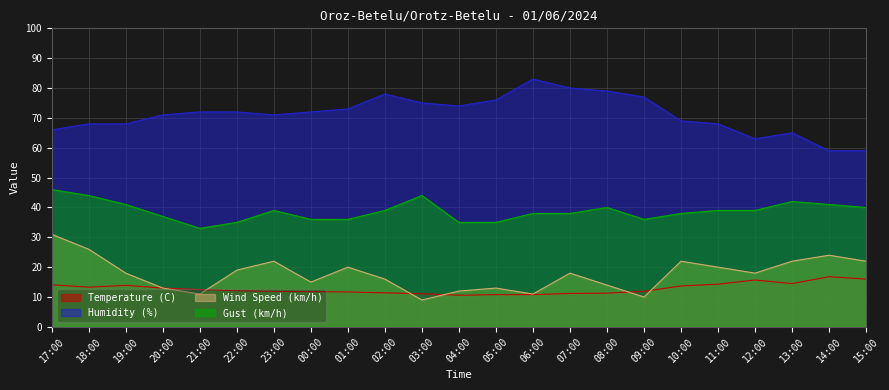

Is it true that Temperature (C) equals 2.7 at 06:00?

False